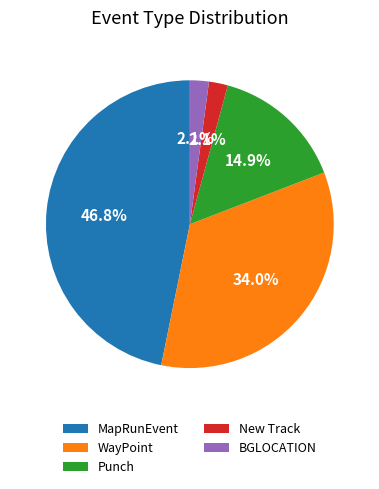

To the nearest percent, what is the combined percentage of WayPoint and BGLOCATION?

36%